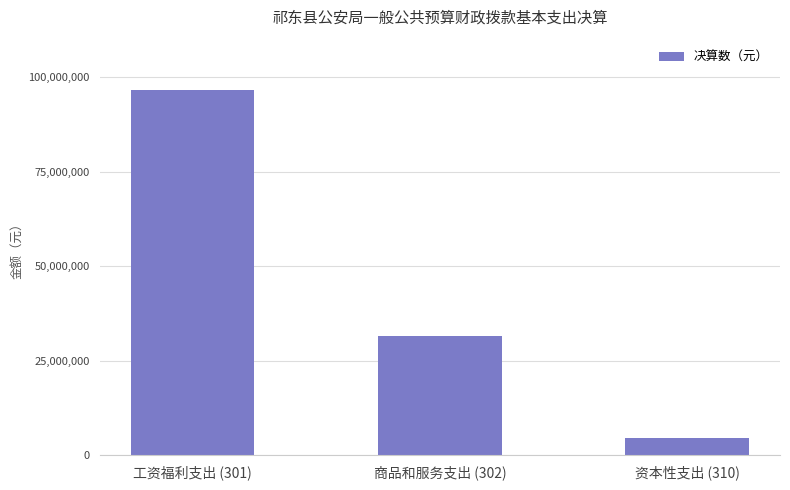

Reading left to right, what are all the values shown in this chart?

工资福利支出 (301)=96766534	商品和服务支出 (302)=31499677	资本性支出 (310)=4625570